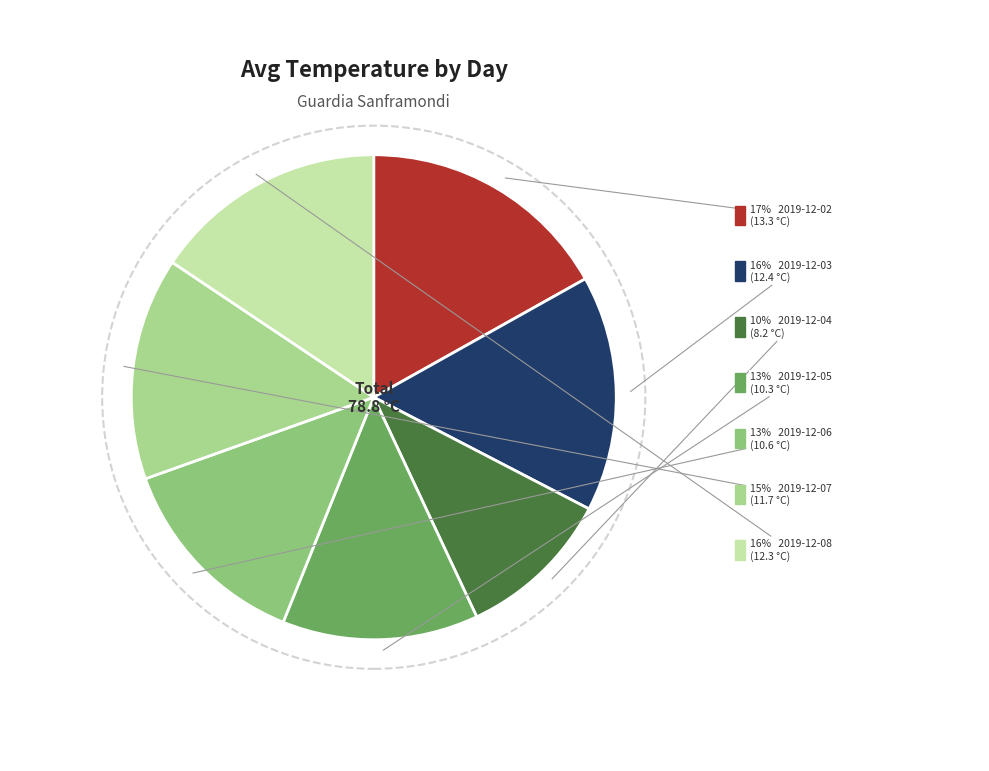

What percentage do 2019-12-05 and 2019-12-02 together represent?

29.9%